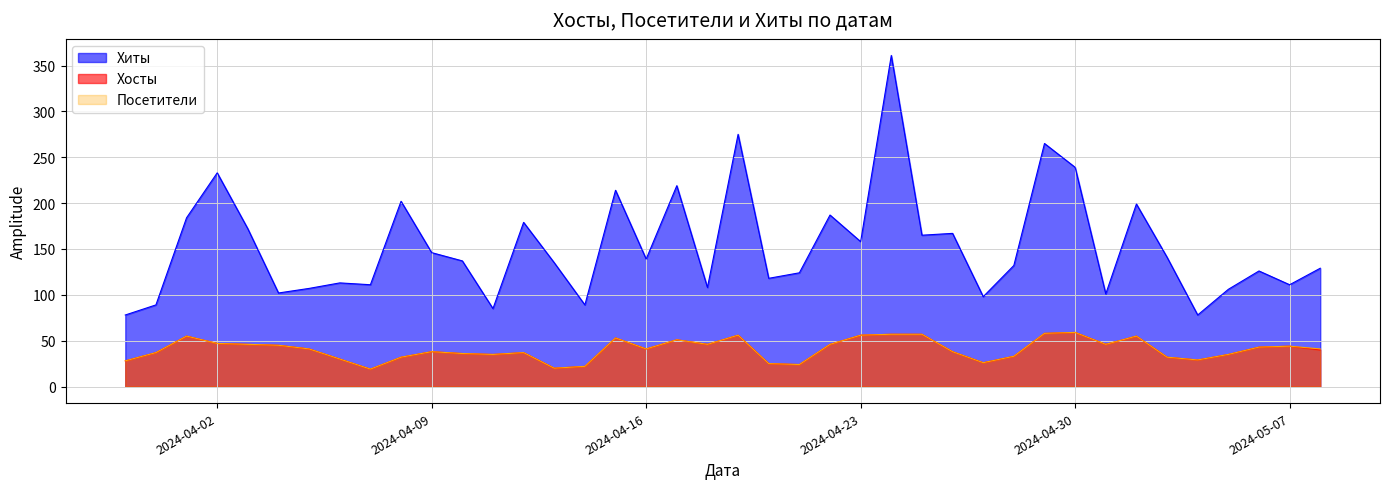

Count the number of data series in this chart.

3